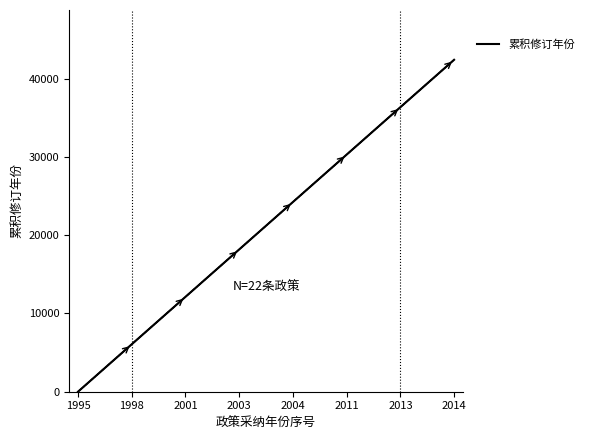

What is the greatest value displayed?

42425